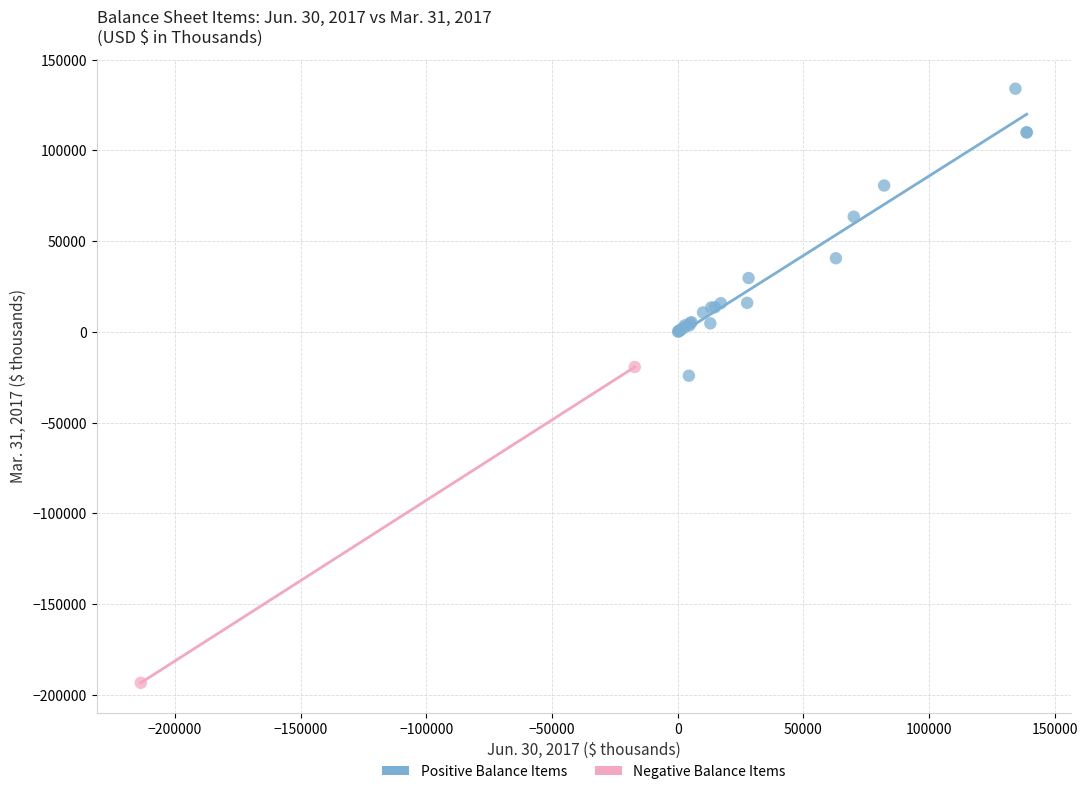

What are all the series names shown in the legend?

Positive Balance Items, Negative Balance Items